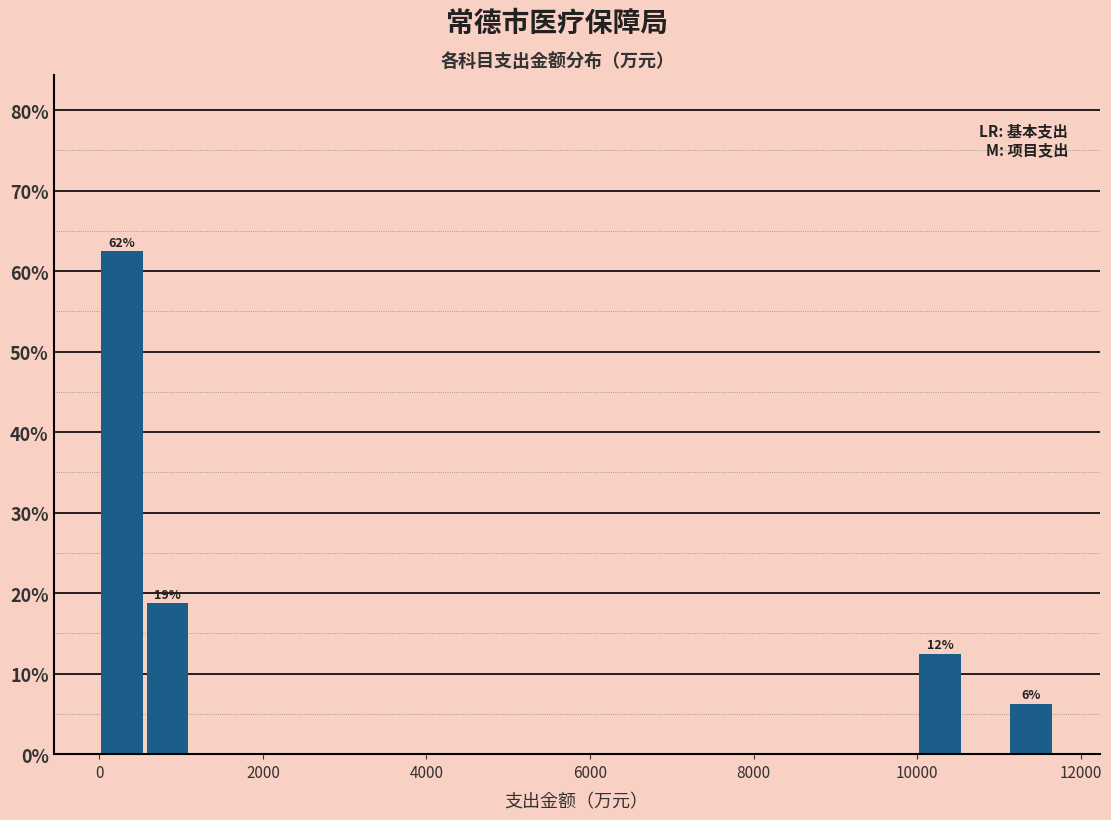

Read against the x-axis, roughly where is the centre of the tallest bar?

200